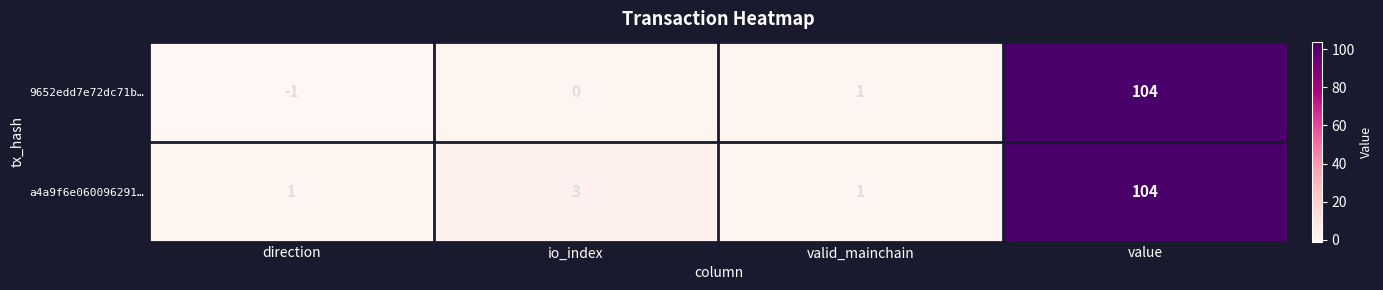

At which category does the chart reach its peak across all series?

value